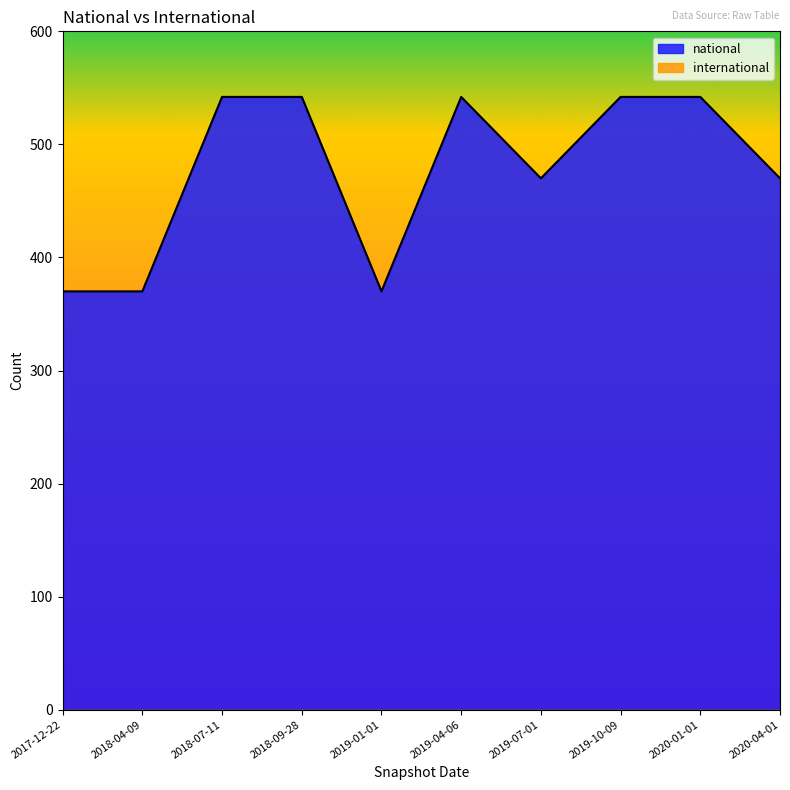

List the labels in order of value, smallest first.

2017-12-22, 2018-04-09, 2019-01-01, 2019-07-01, 2020-04-01, 2018-07-11, 2018-09-28, 2019-04-06, 2019-10-09, 2020-01-01